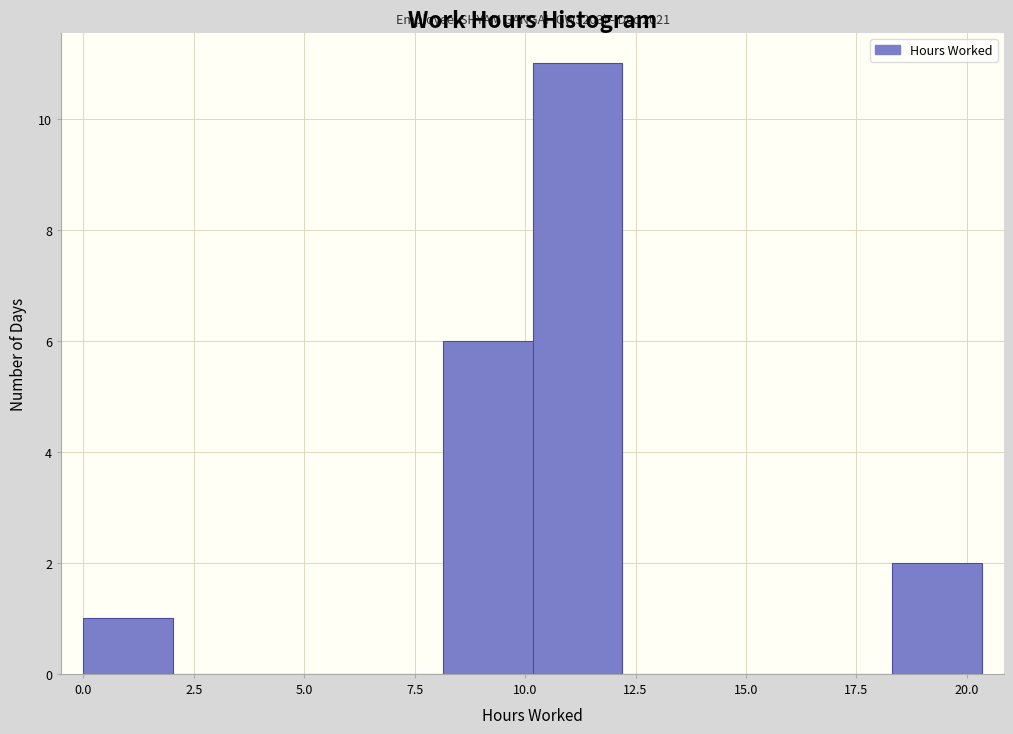

Which range on the x-axis has the tallest bar?

10.0 to 12.0